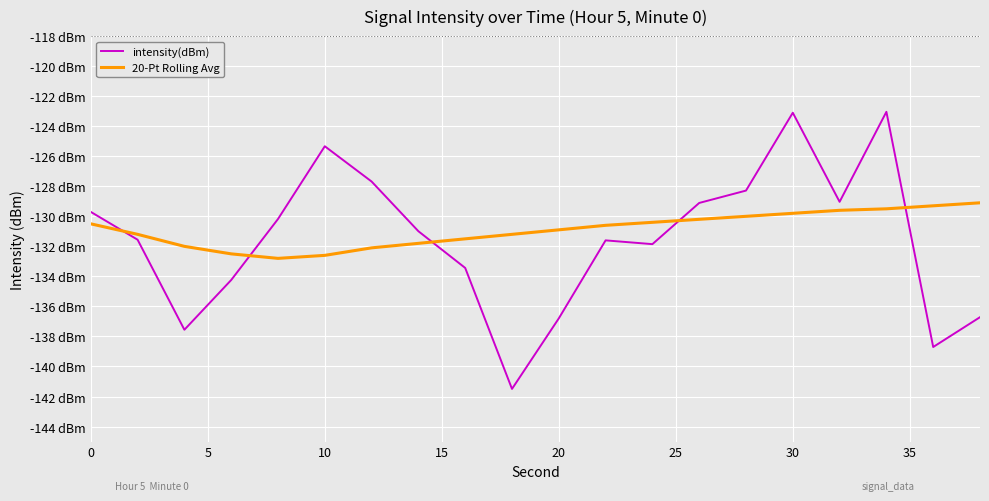

What is the difference between the second highest and minimum values in the 20-Pt Rolling Avg series?

3.5